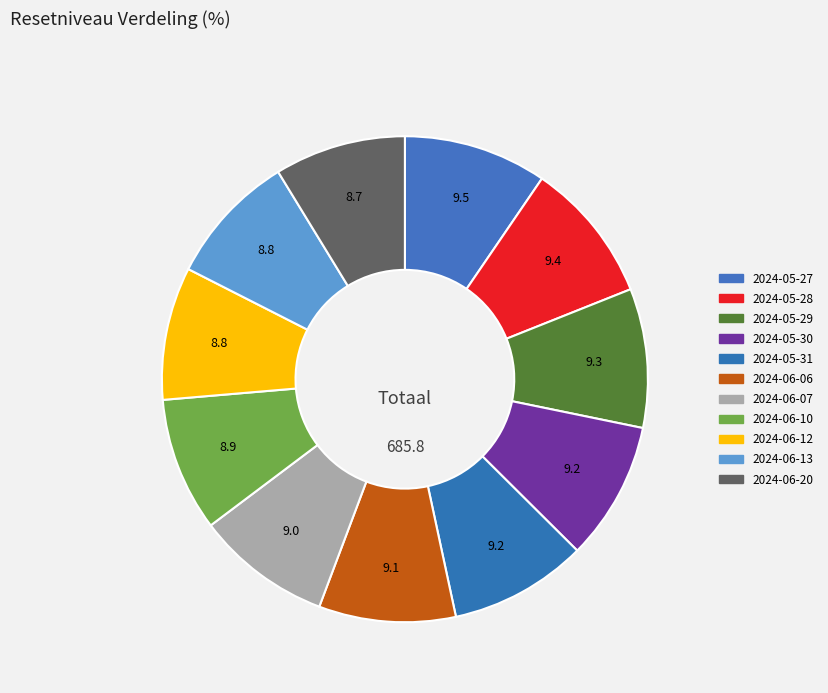

How many slices are in this pie chart?

11